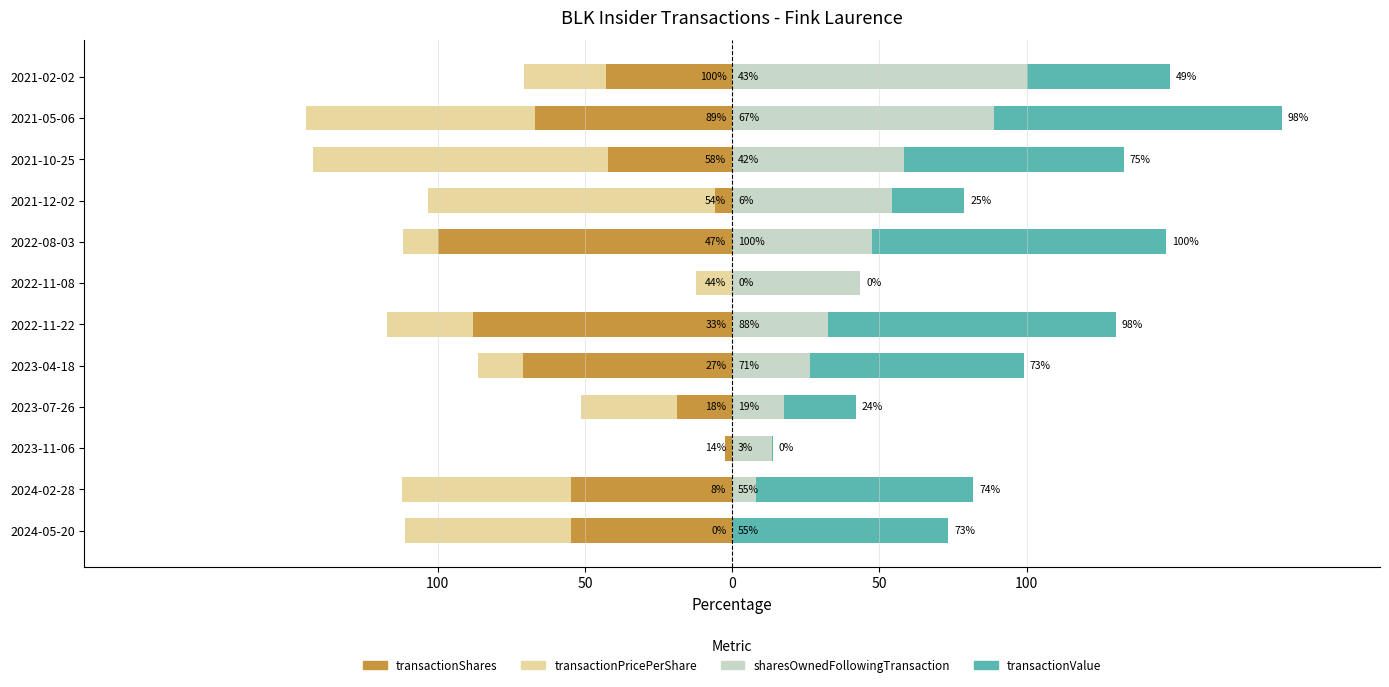

Which series has the widest spread of values?

transactionPricePerShare